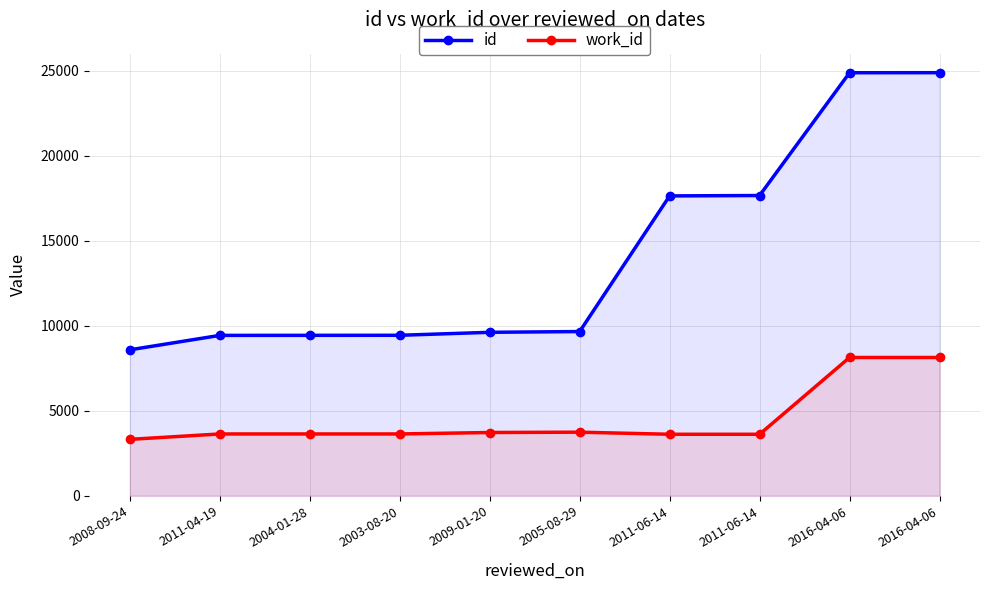

What is the value of the id point at the 1st from the left?

8585